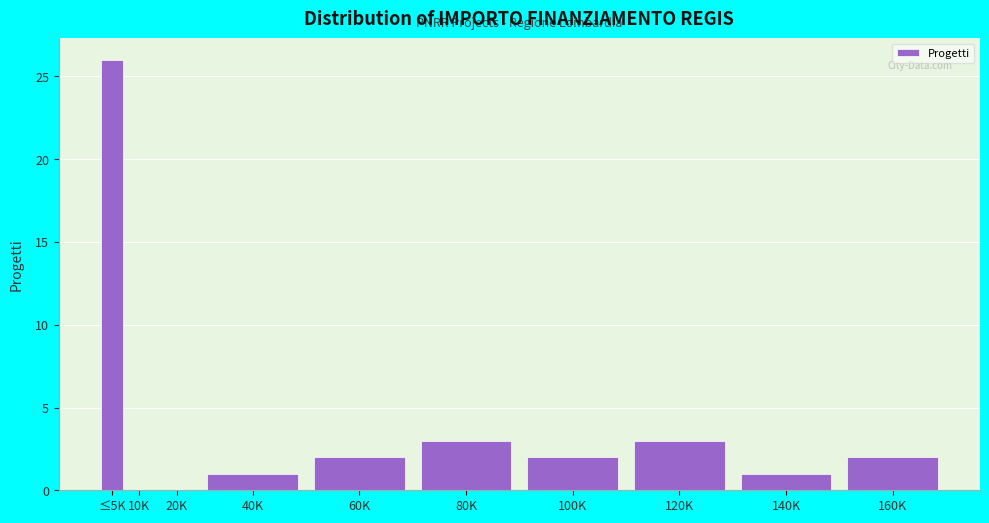

Reading left to right, list all the values displayed in this chart.

≤5K=26	10K=0	20K=0	40K=1	60K=2	80K=3	100K=2	120K=3	140K=1	160K=2